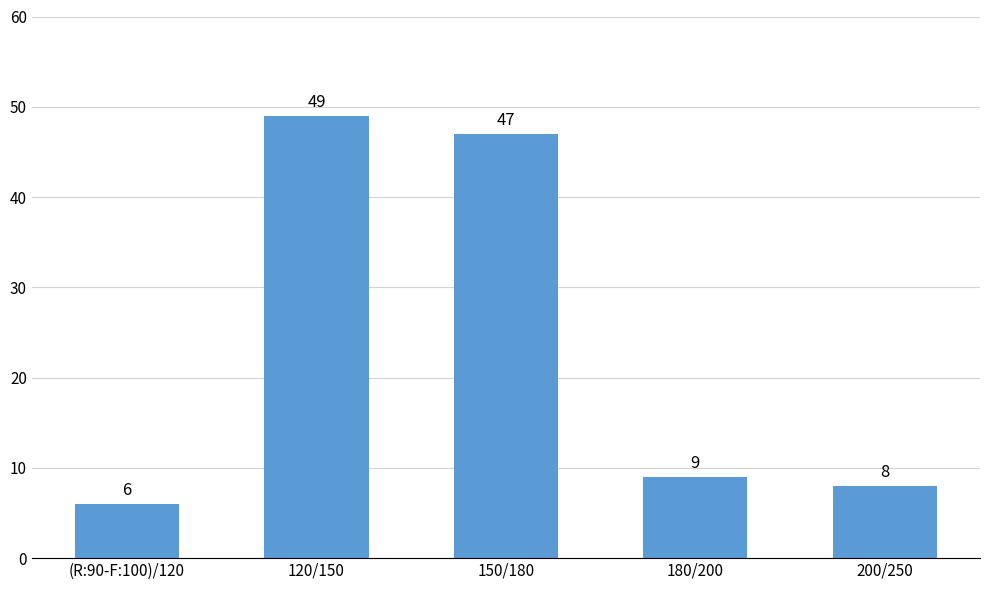

What is the value of the 5th bar from the left?

8